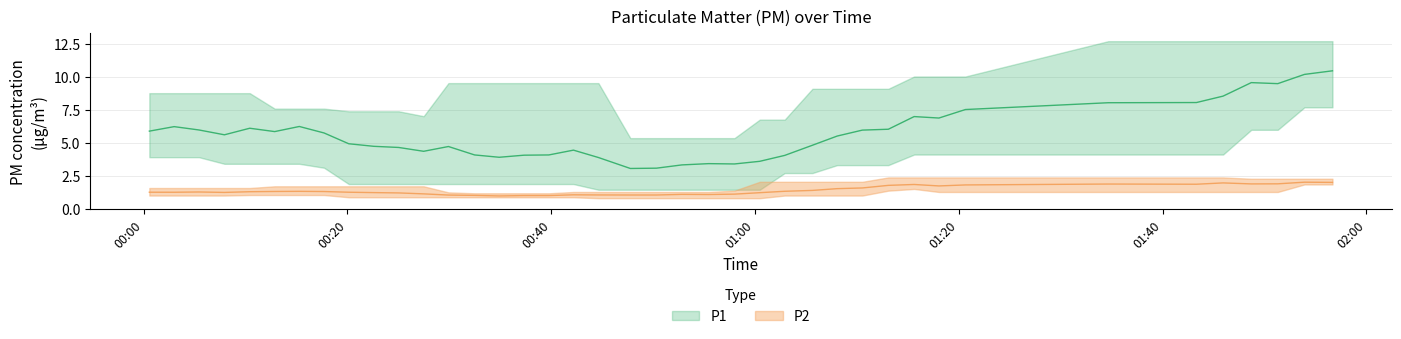

What is the minimum value for P2?

1.1